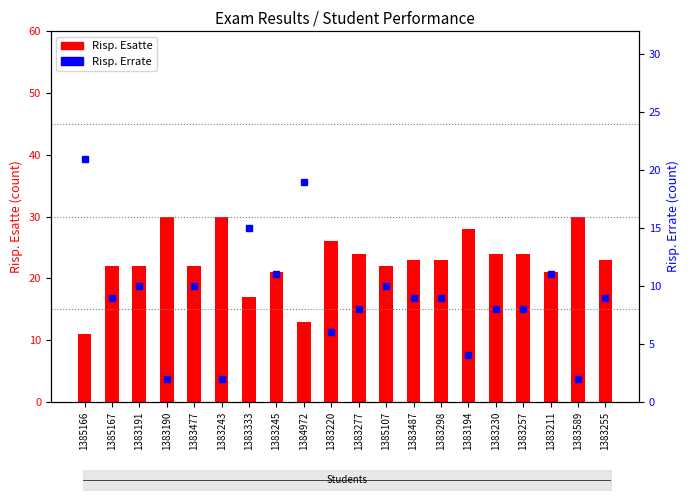

What is the difference between the maximum and minimum values in the Risp. Esatte series?

19